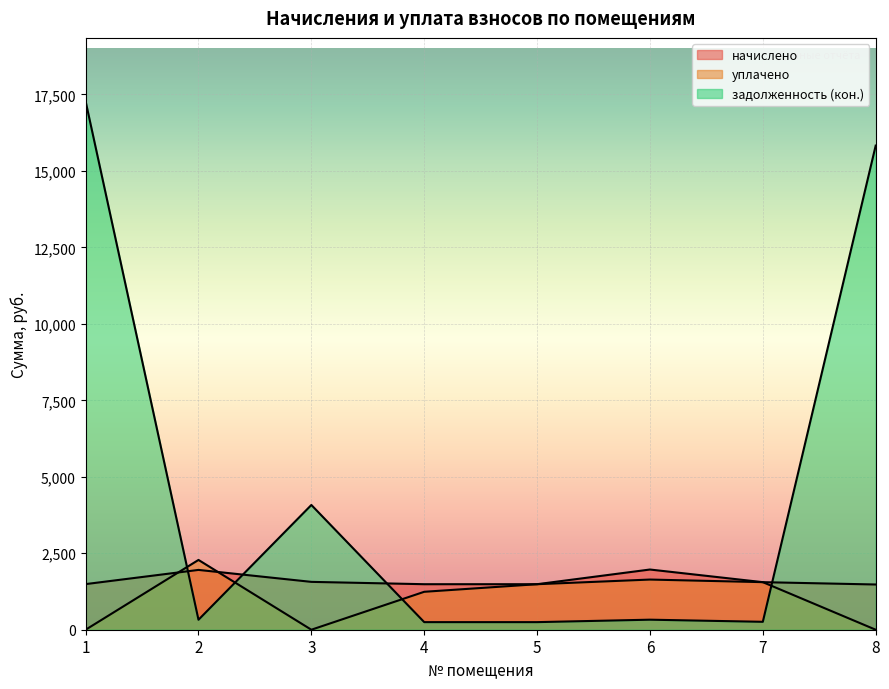

How many lines are shown in the chart?

3